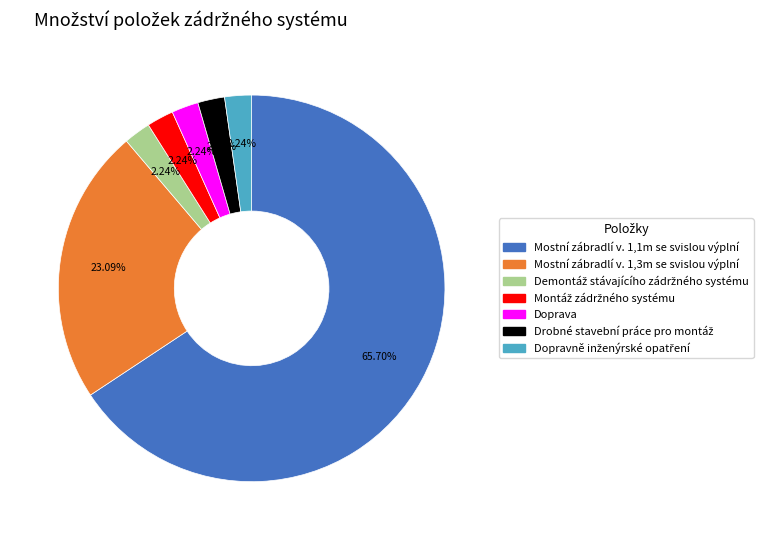

Approximately how many times larger is the value at Mostní zábradlí v. 1,1m se svislou výplní compared to Doprava?

29.3